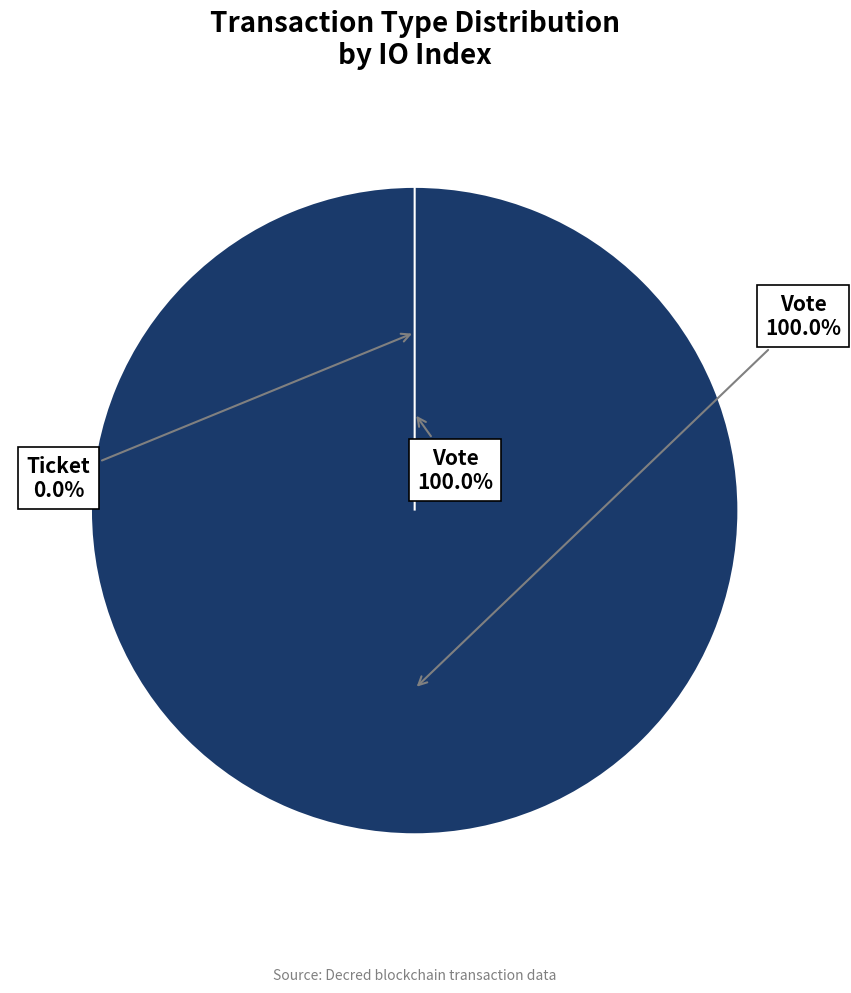

Which has a higher value, Ticket or Vote?

Vote